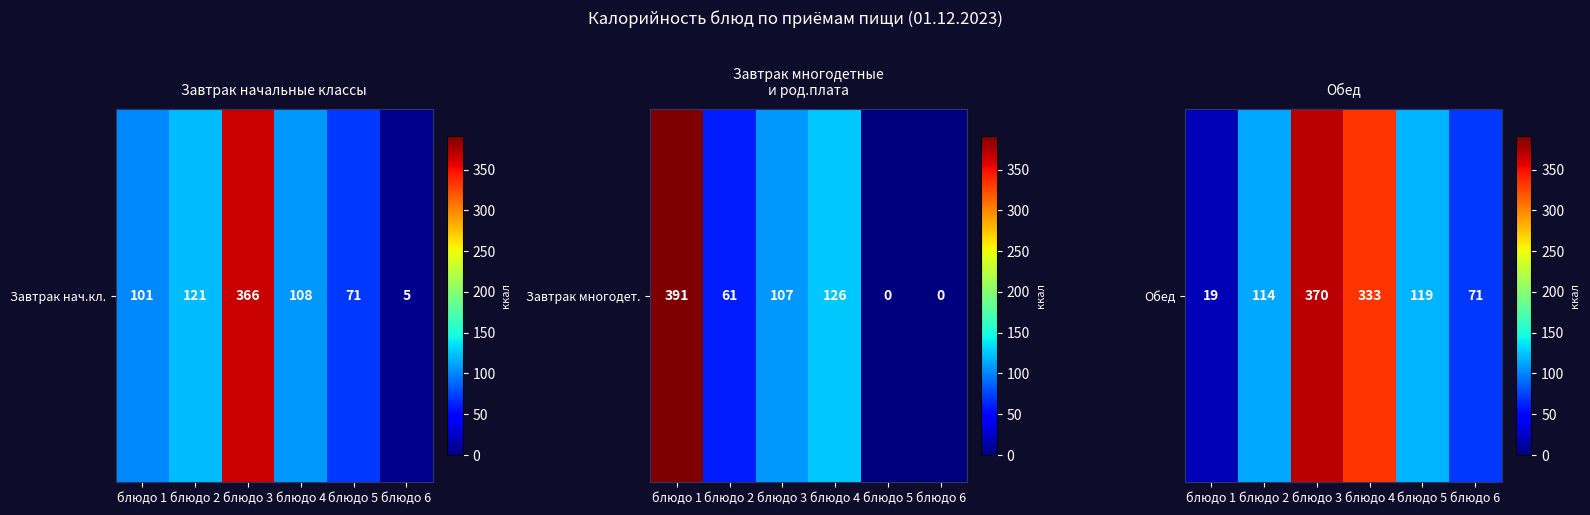

At which label does the data first exceed 119?

блюдо 3